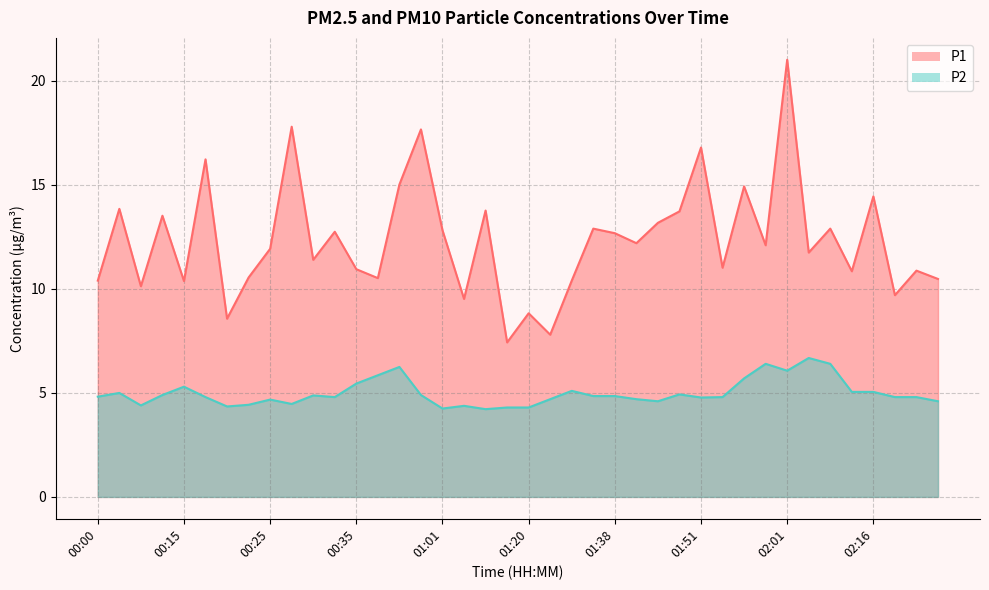

What is the sum of the P1 values at 00:25 and 01:56?

26.9